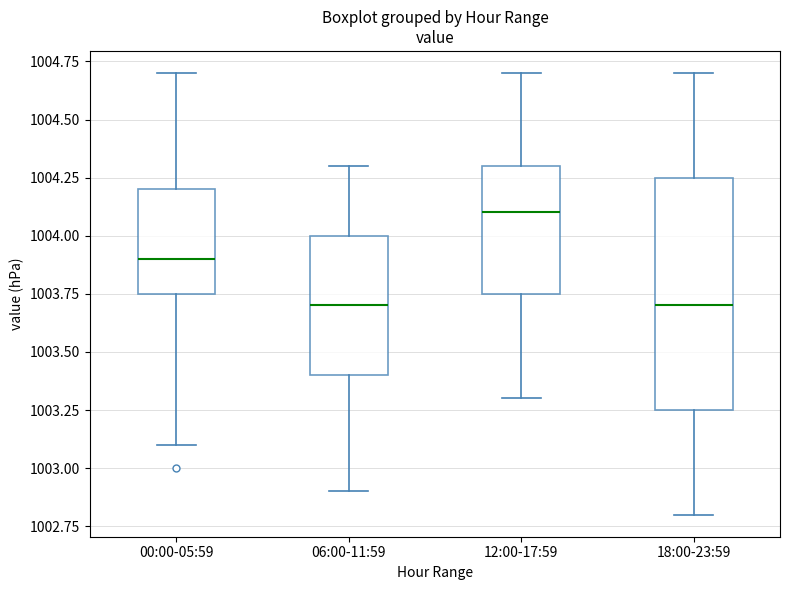

Which box is the tallest, from its lower edge to its upper edge?

18:00-23:59